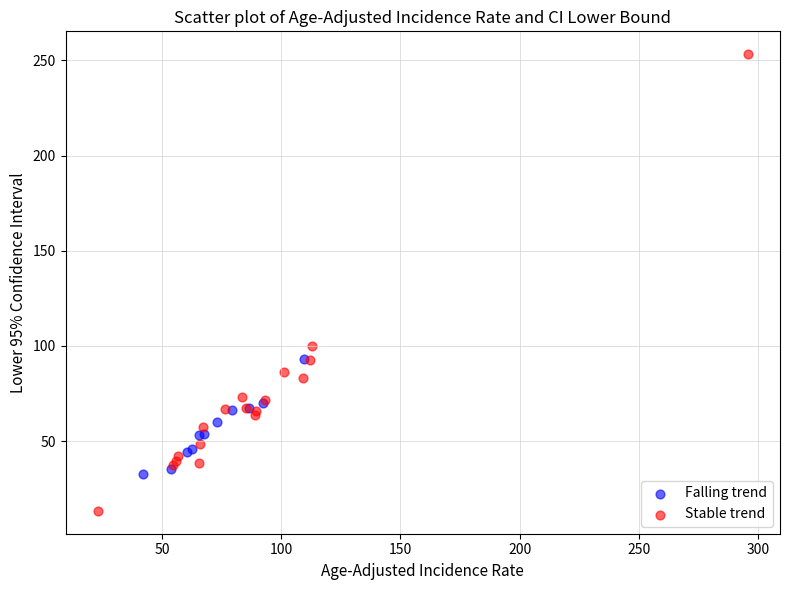

Which series contains the lowest Y value?

Stable trend